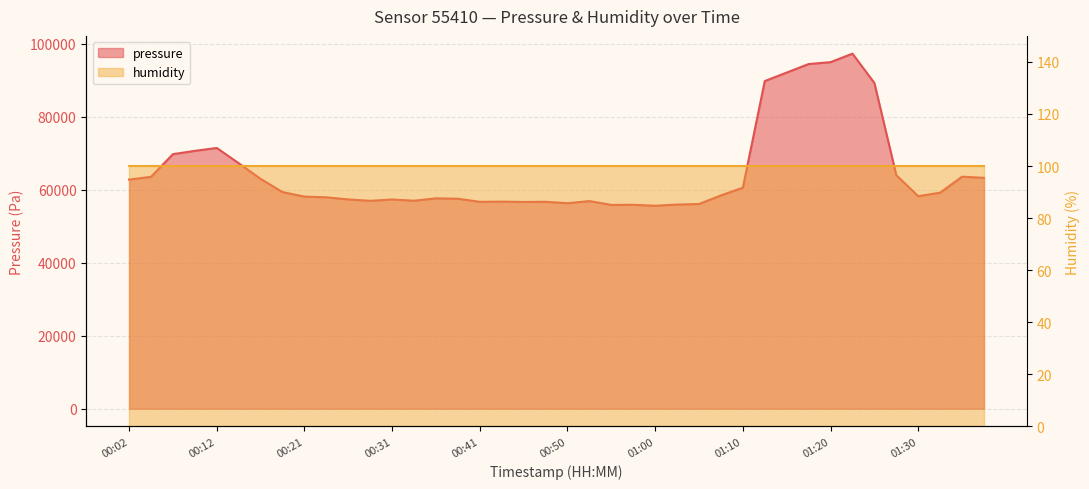

What position from the left is 01:08?

28